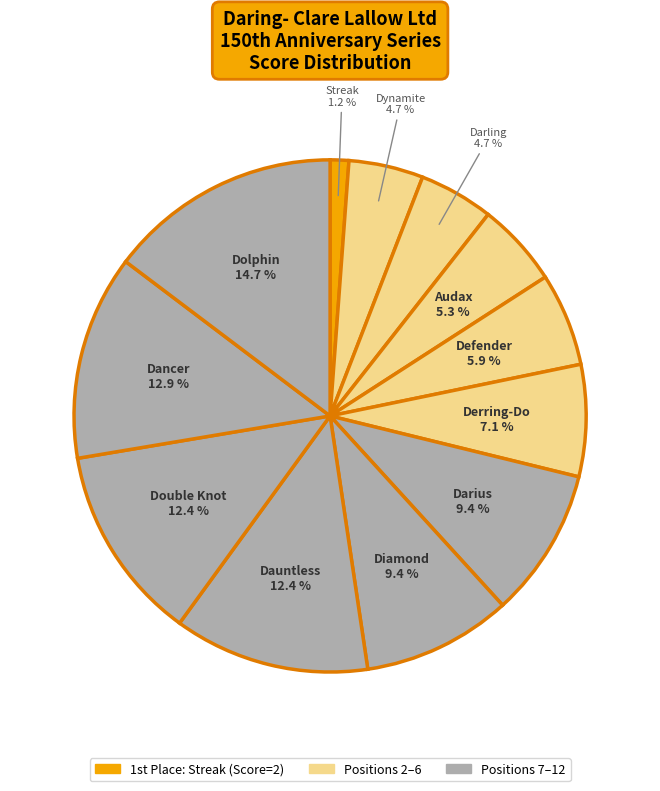

How many segments does this pie chart have?

12